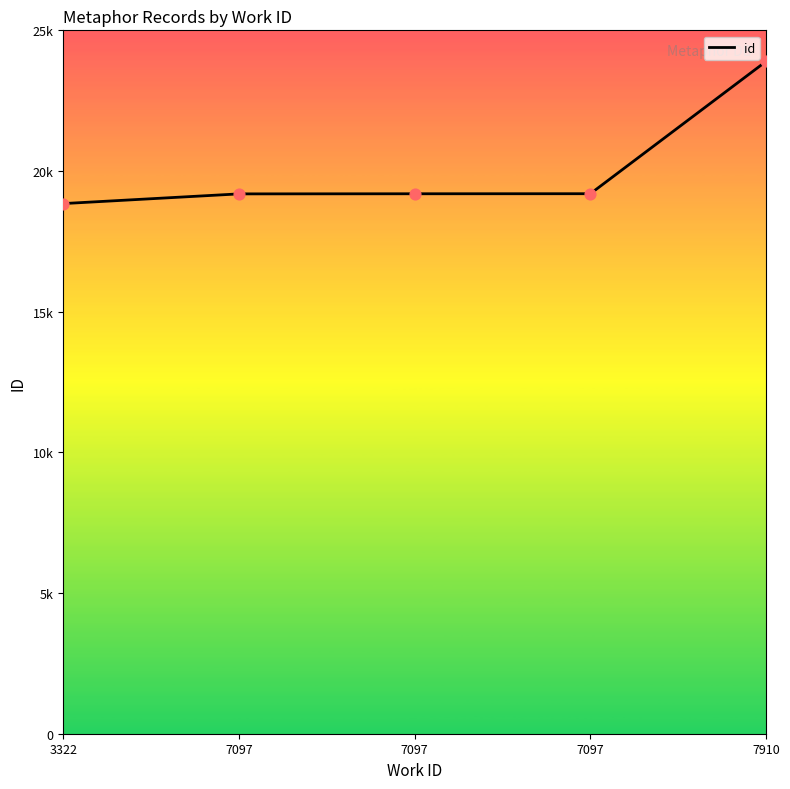

What is the ratio of the value at 7910 to the value at 7097?

1.2